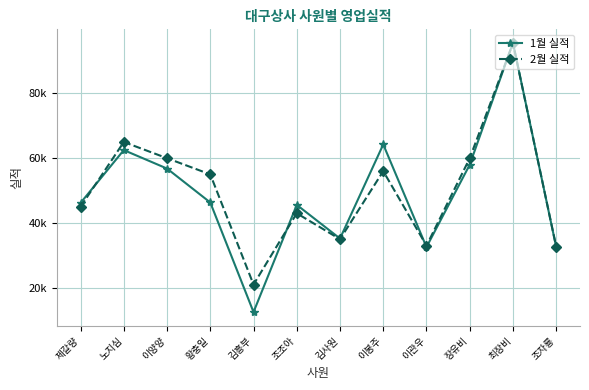

Where is the first local maximum for 1월 실적?

노지심